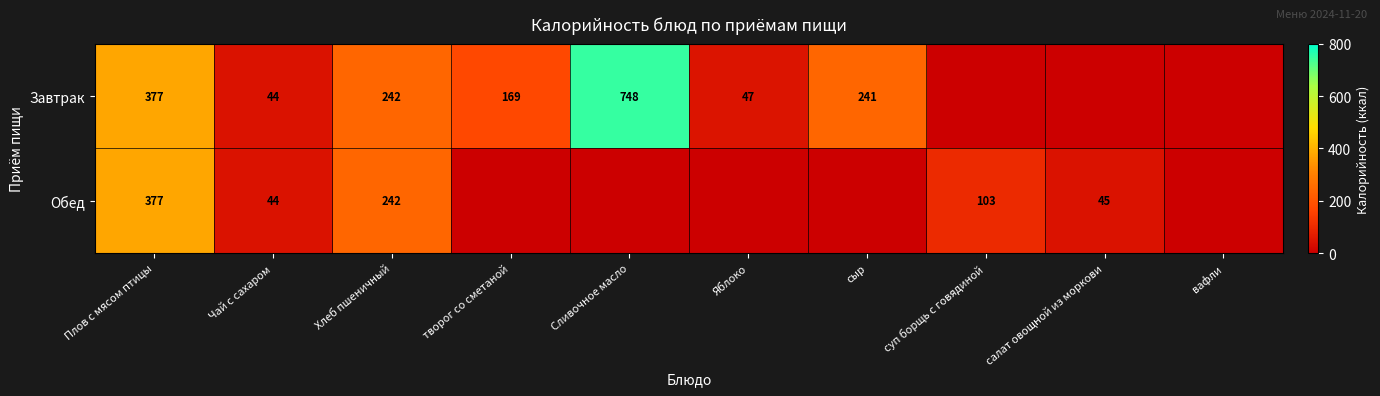

The Завтрак series shows 1196 at Сливочное масло. True or false?

False